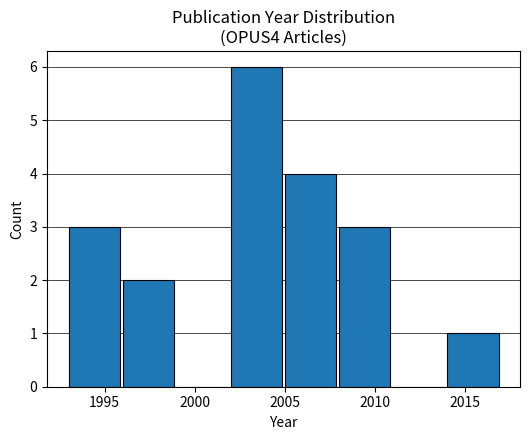

Reading left to right, list every bar in this chart as the range it spans on the x-axis followed by its height. The values are not printed on the chart, so give them approximately, as read against the axis.

1993 to 1996: 3
1996 to 1999: 2
1999 to 2002: 0
2002 to 2005: 6
2005 to 2008: 4
2008 to 2011: 3
2011 to 2014: 0
2014 to 2017: 1